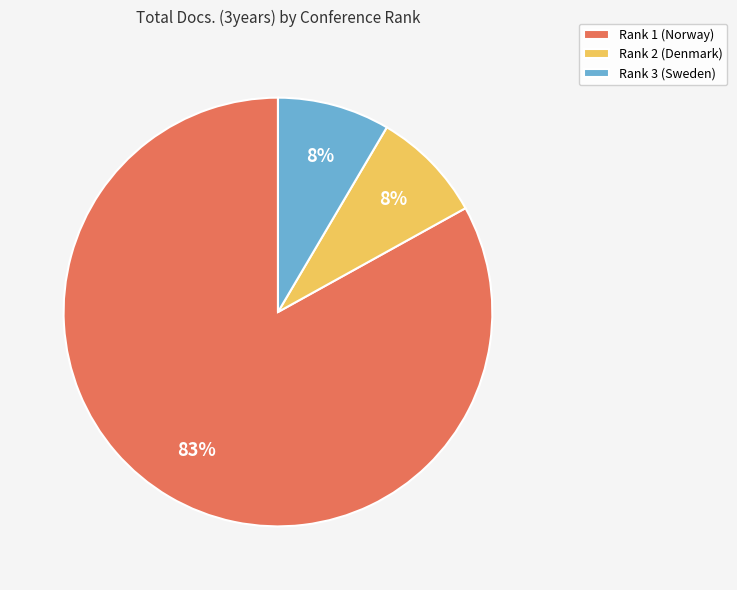

True or false: Rank 2 (Denmark) accounts for 1% of the total.

False